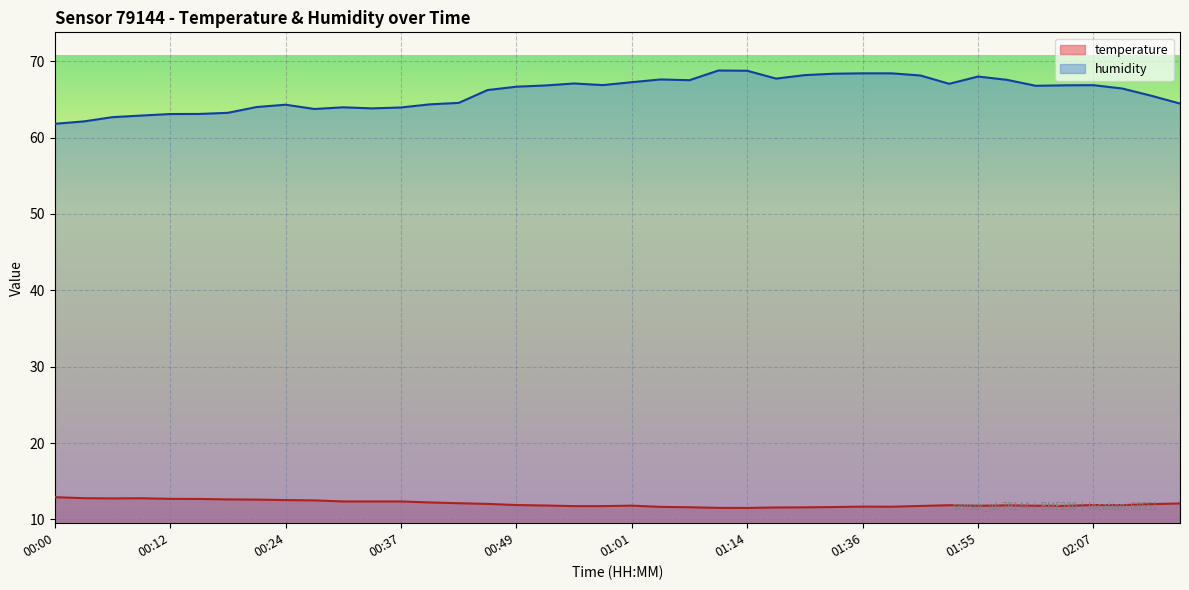

How many interior local peaks does the humidity series have?

7